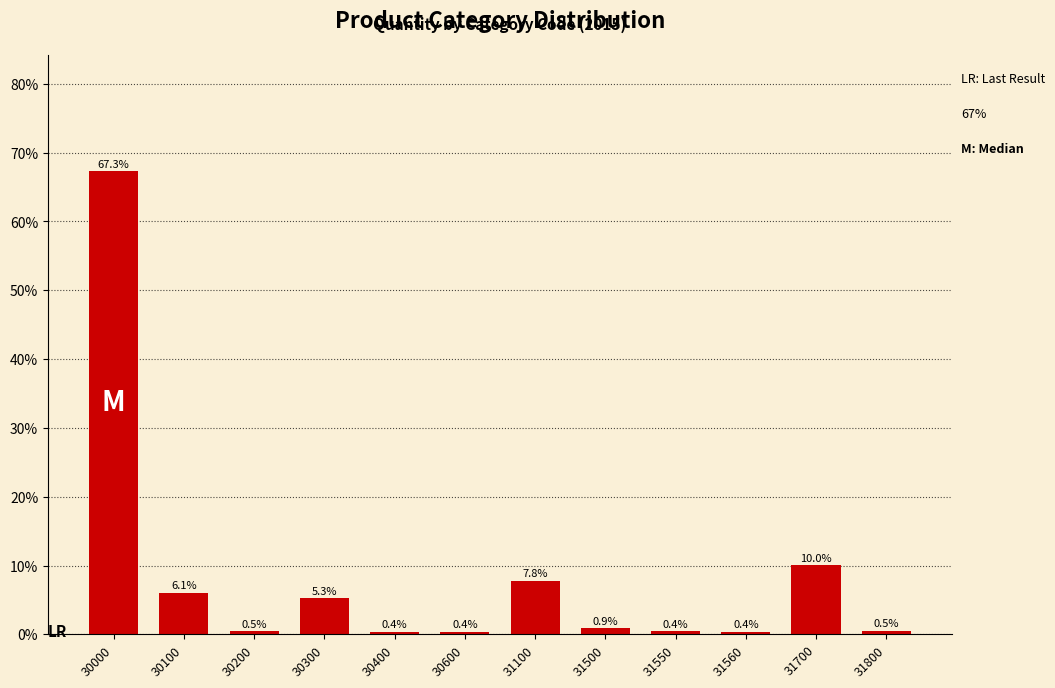

At which category does the chart reach its peak across all series?

30000